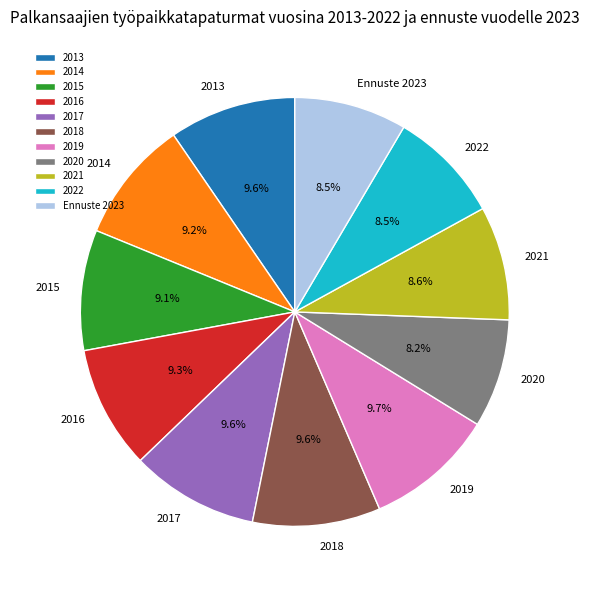

How many segments does this pie chart have?

11